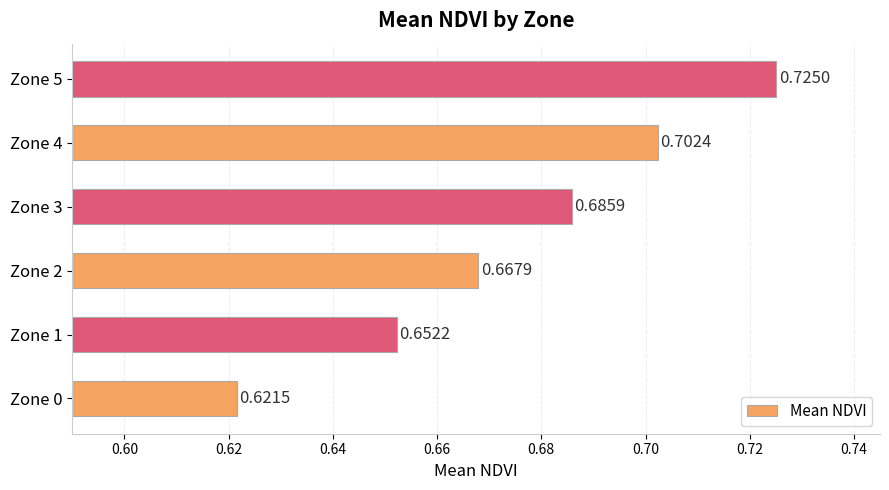

List the labels in order of value, smallest first.

Zone 0, Zone 1, Zone 2, Zone 3, Zone 4, Zone 5